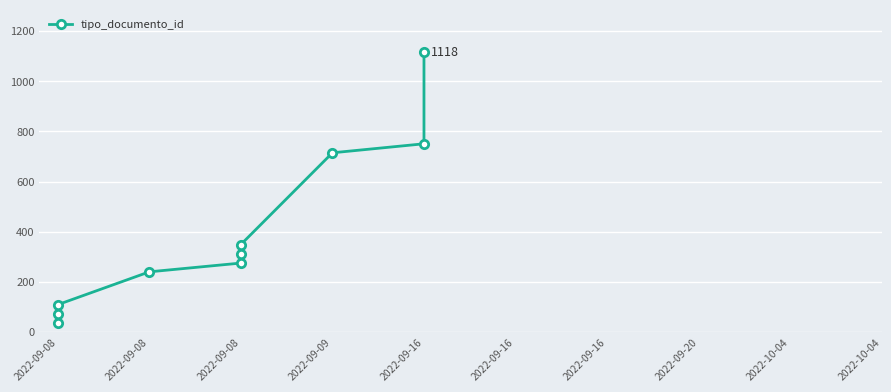

What is the label of the 3rd point from the left?

2022-09-08